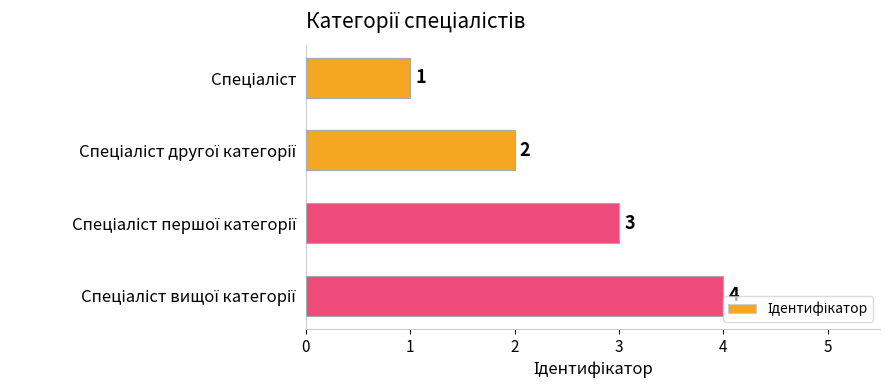

How many values are between 2 and 4?

3